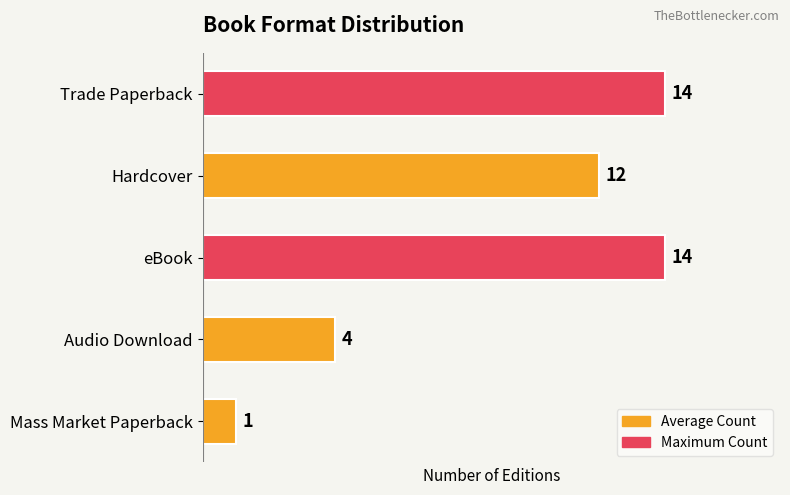

What is the ratio of the value at eBook to the value at Audio Download?

3.5